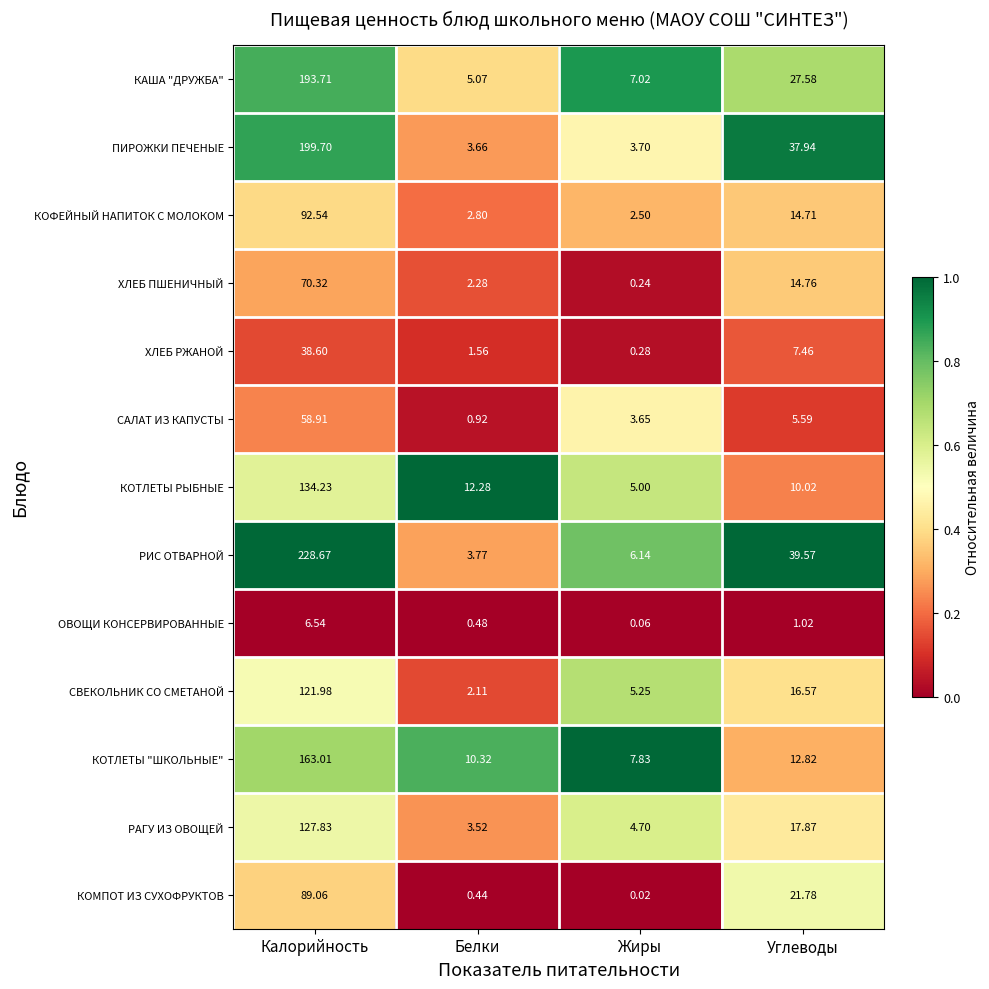

Which series has the largest total across all categories?

РИС ОТВАРНОЙ